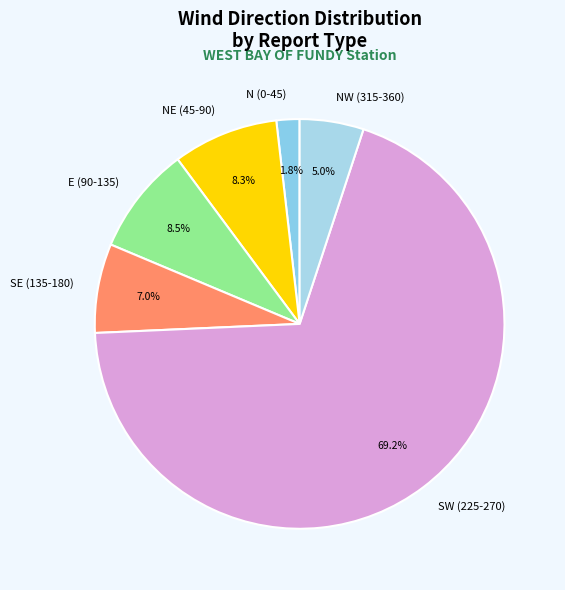

What is the ratio of the value at NW (315-360) to the value at E (90-135)?

0.6